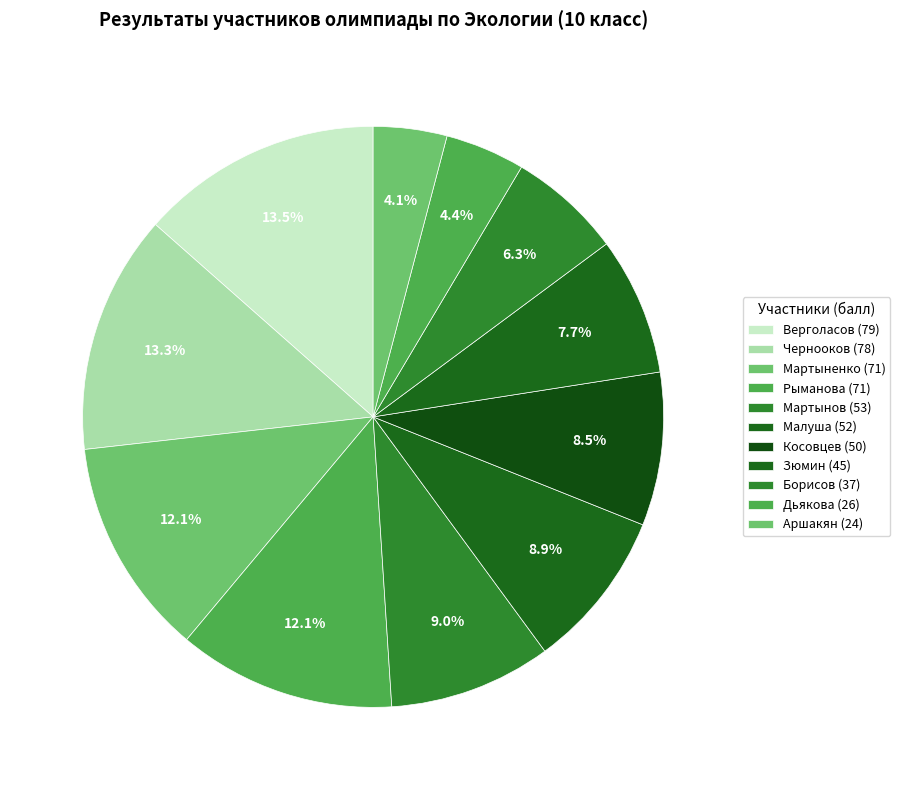

Count the number of slices in the pie.

11